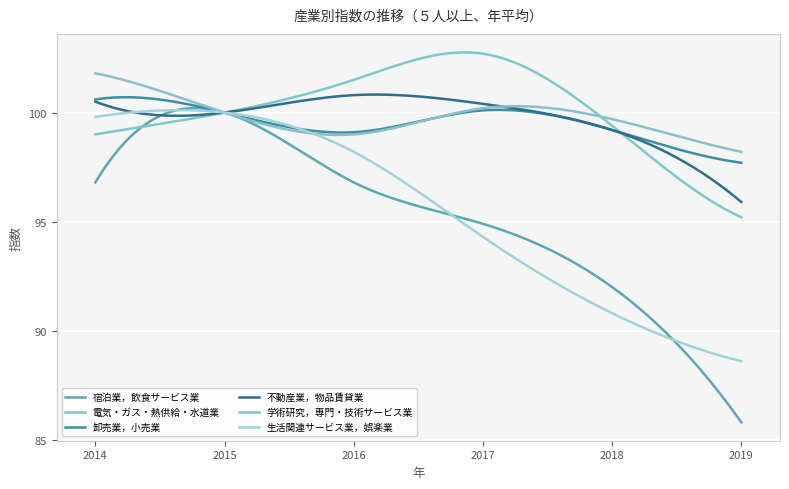

True or false: 宿泊業，飲食サービス業 has more than 0 interior local peaks.

True